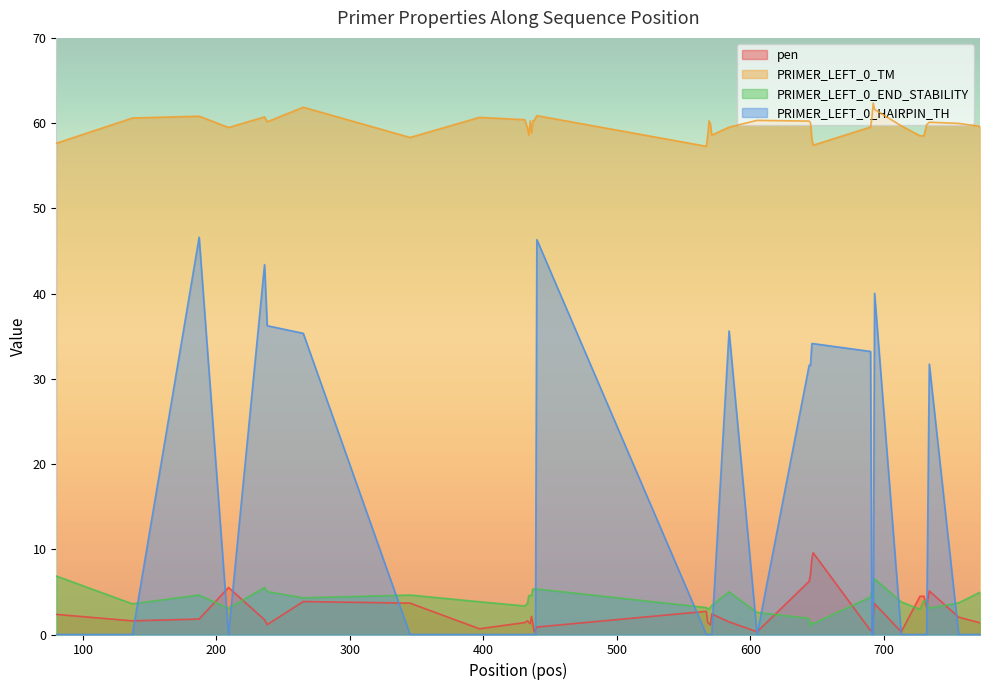

How many values in PRIMER_LEFT_0_HAIRPIN_TH are above zero?

13